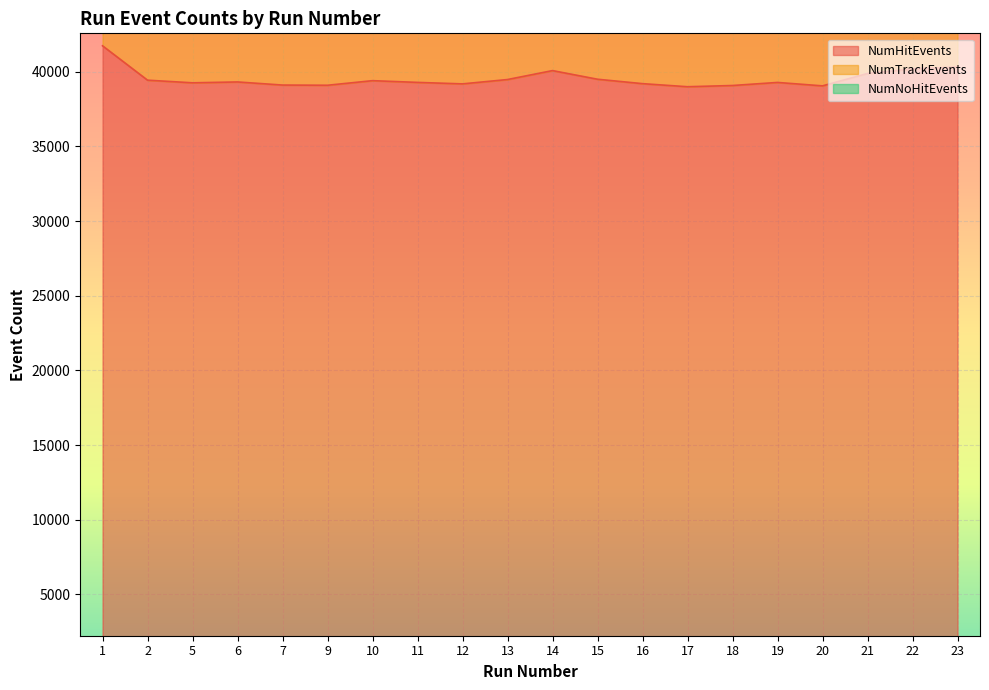

True or false: NumTrackEvents and NumHitEvents intersect in this chart.

False